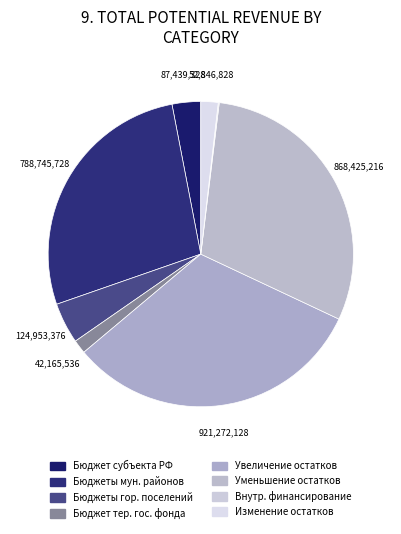

Does any single category account for the majority?

No